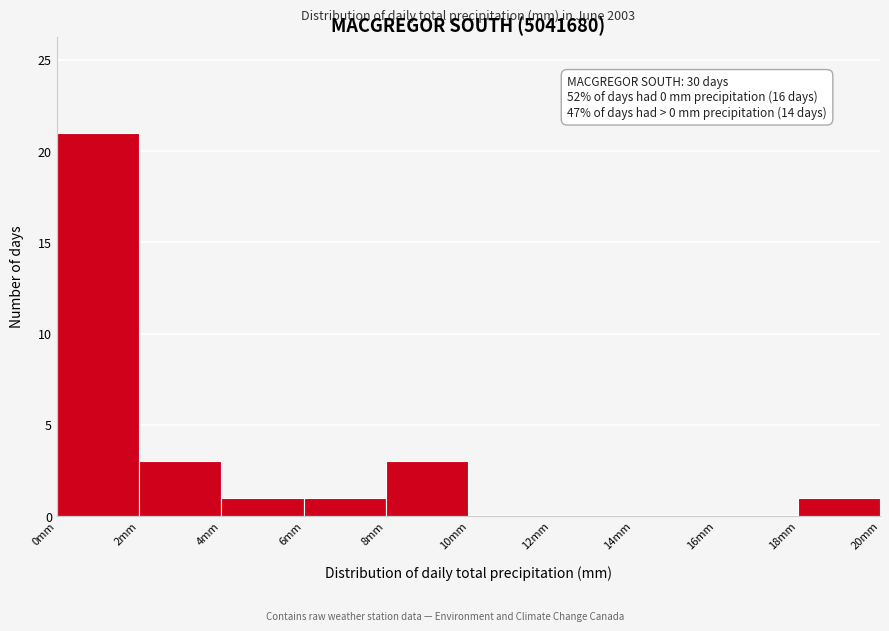

Which range on the x-axis has the tallest bar?

0 to 2